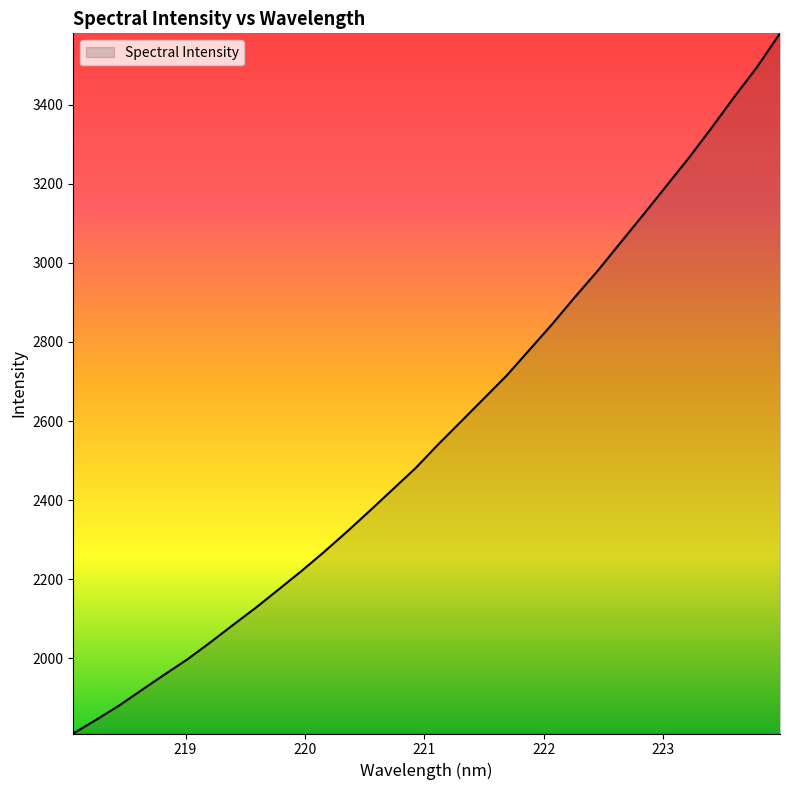

What is the smallest value displayed?

1810.0